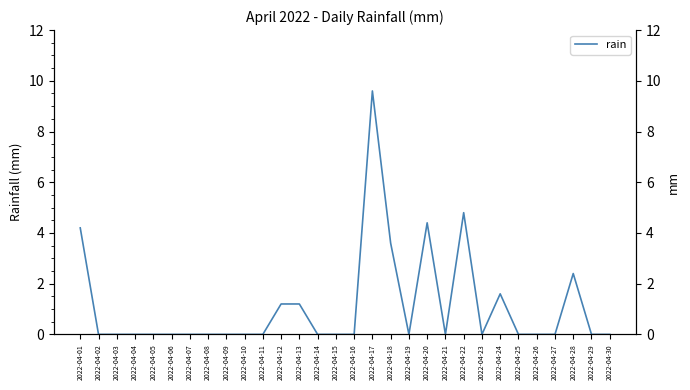

True or false: there are more than 1 points higher than both neighbors.

True